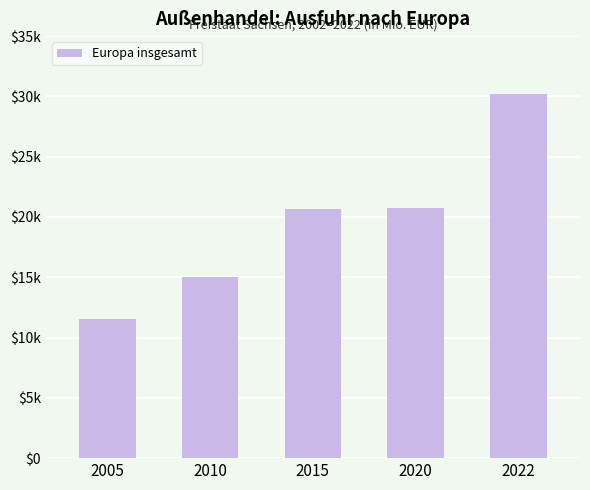

What is the change in value from 2005 to 2010?

+3495.7